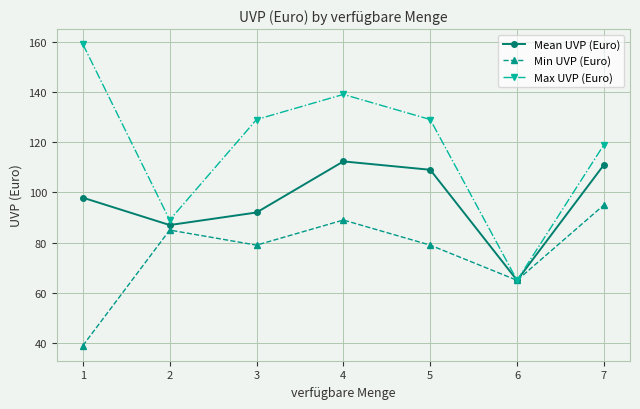

The value of Max UVP (Euro) at 2 is 89.0. True or false?

True